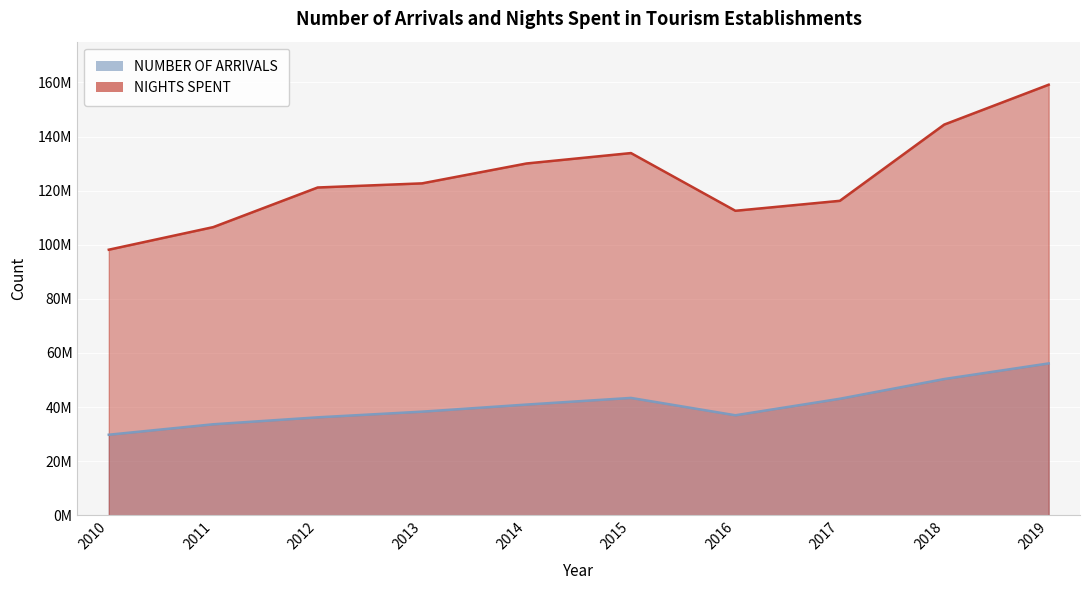

Reading left to right, extract all data points from this chart.

NUMBER OF ARRIVALS: 2010=29753966	2011=33614187	2012=36183162	2013=38281260	2014=40901438	2015=43359970	2016=36945637	2017=43047581	2018=50344818	2019=56114377
NIGHTS SPENT: 2010=98158007	2011=106505481	2012=121154085	2013=122682482	2014=130029917	2015=133881306	2016=112545478	2017=116227696	2018=144415267	2019=159148984